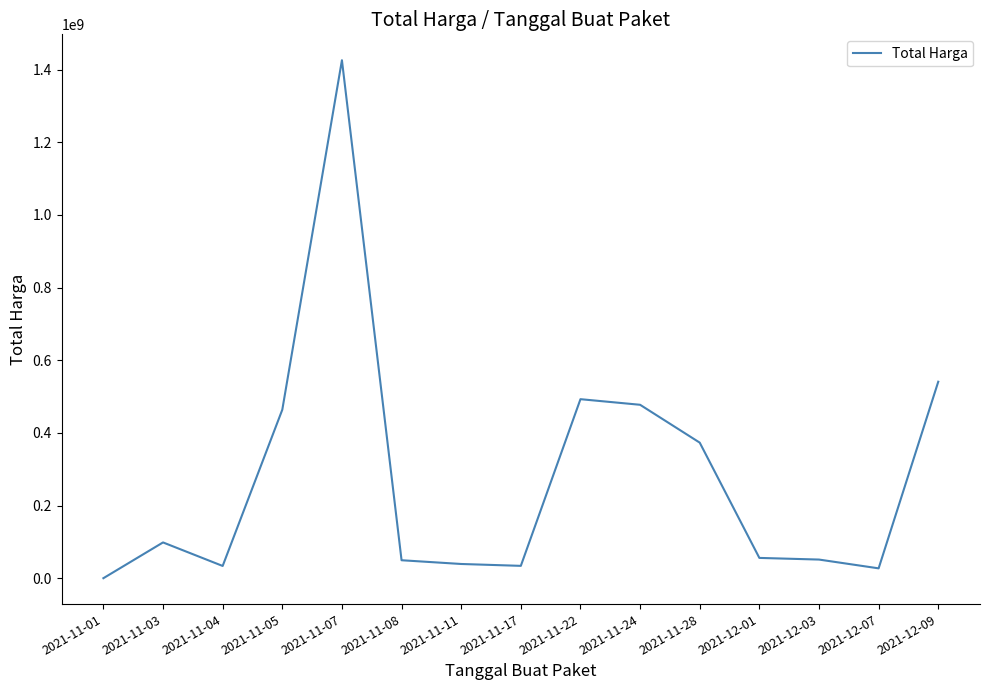

Which has a higher value, 2021-11-04 or 2021-11-03?

2021-11-03